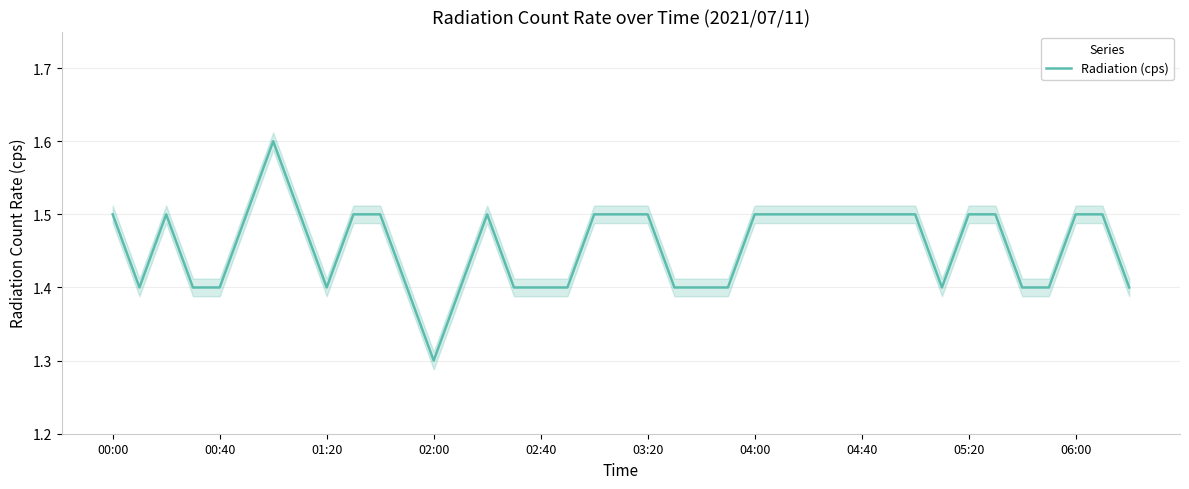

True or false: there are more than 0 points higher than both neighbors.

True